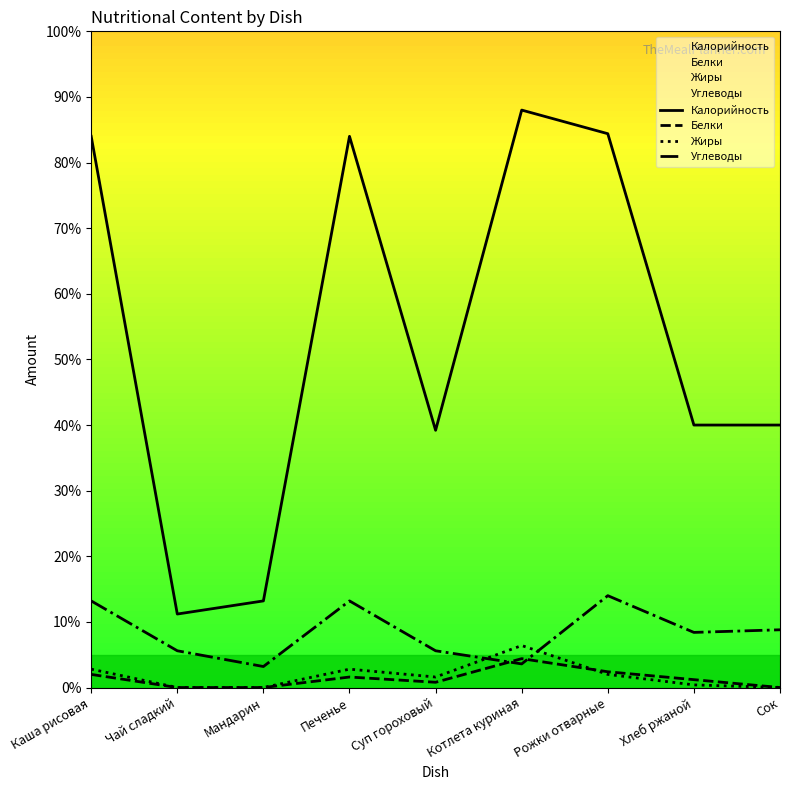

List the series in order of their peak value, lowest first.

Белки, Жиры, Углеводы, Калорийность